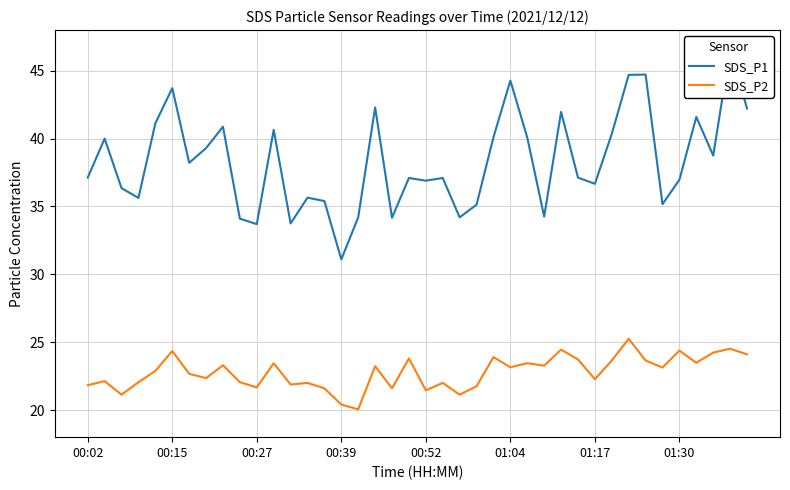

The value of SDS_P2 at 00:15 is 7.6. True or false?

False